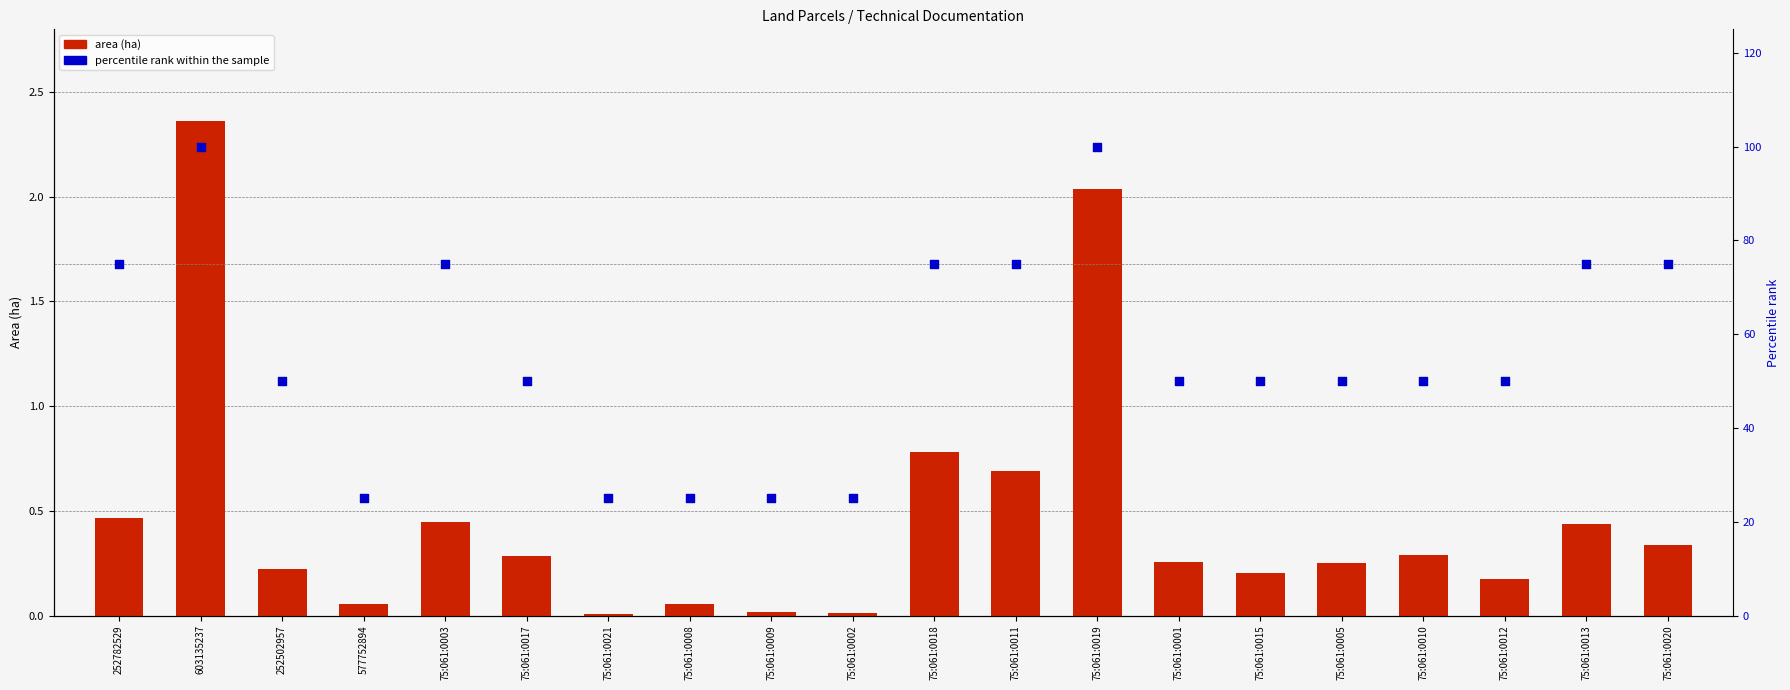

Which series reaches the maximum Y coordinate?

percentile rank within the sample